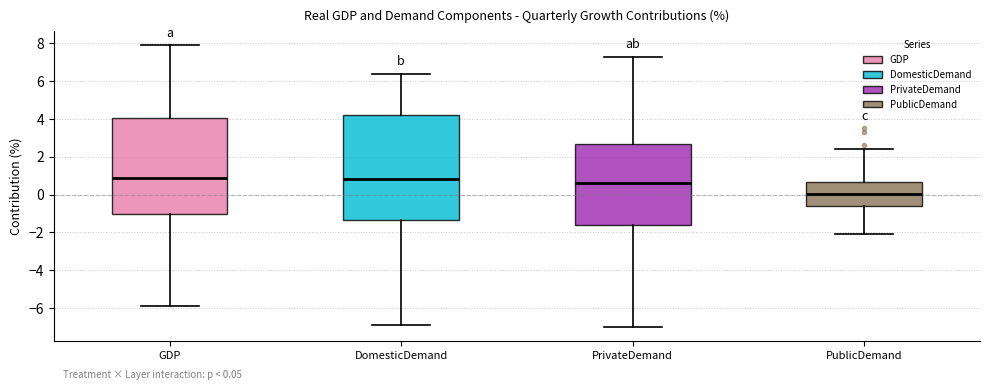

Which box has the lowest median line?

PublicDemand